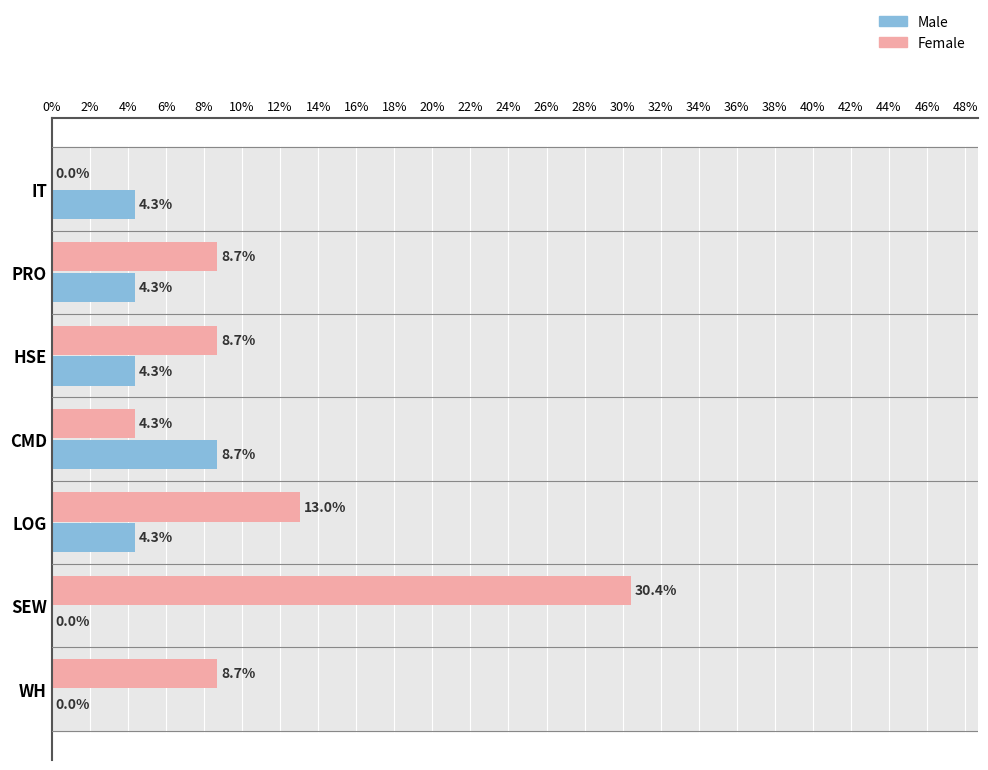

What is the maximum value shown in the chart?

30.4